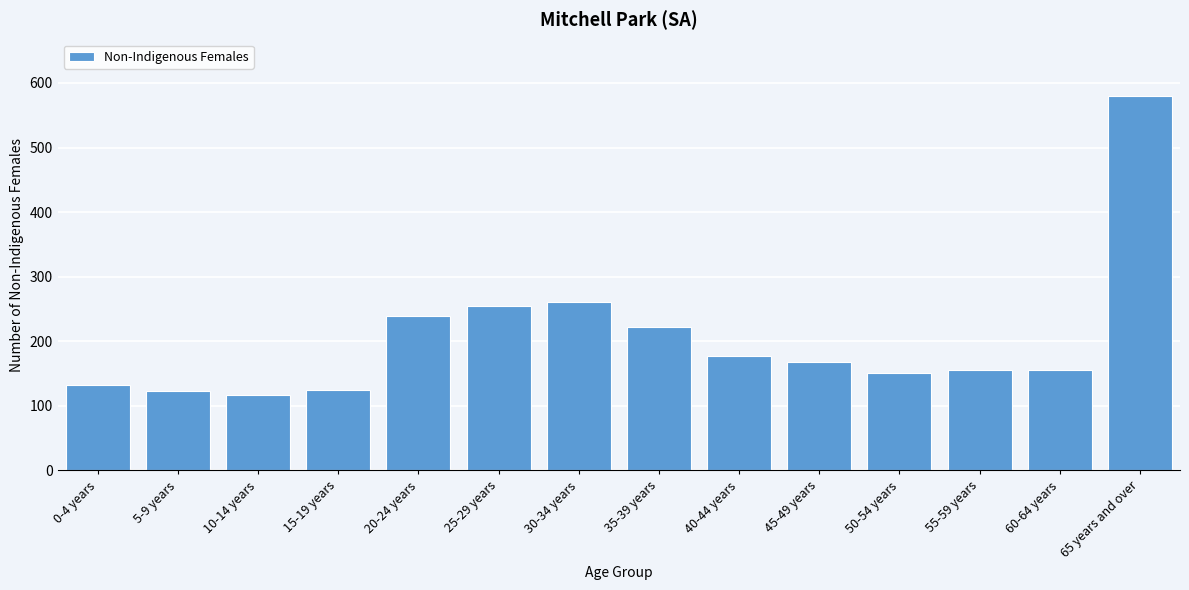

Is it true that the value at 60-64 years is 85?

False